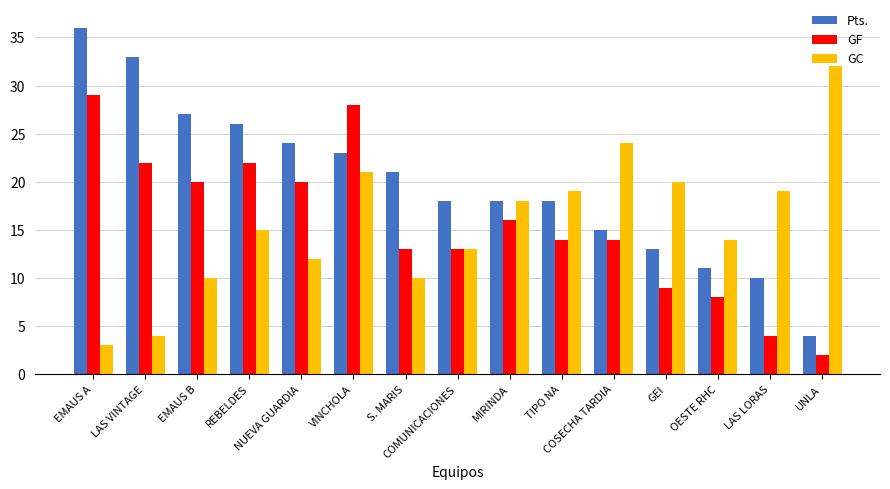

True or false: Pts. has a value of 5 at TIPO NA.

False